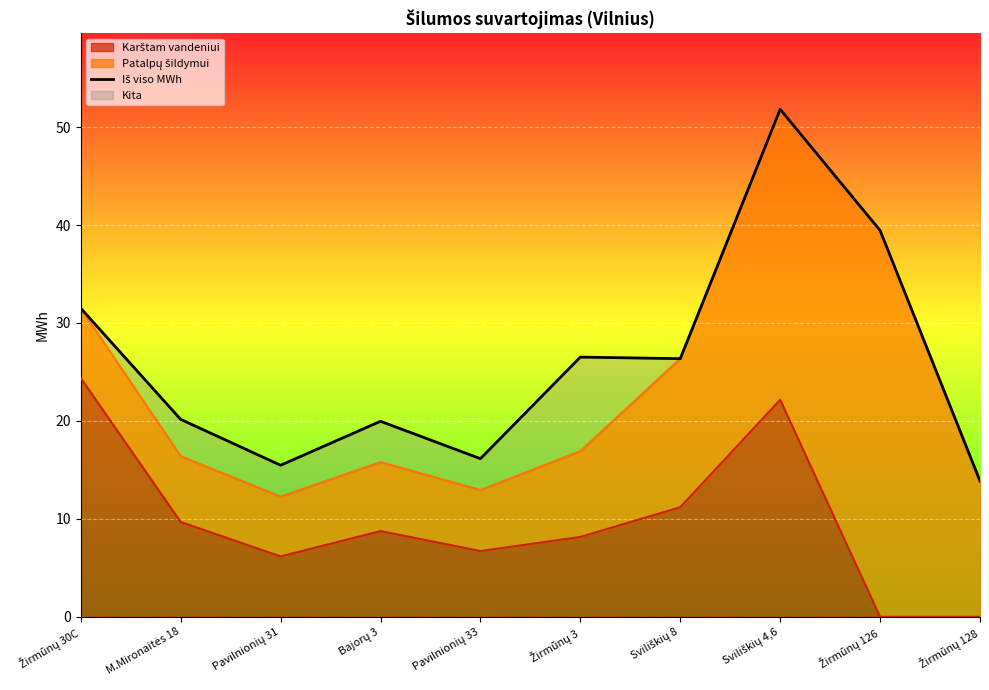

What position from the right is Bajorų 3?

7